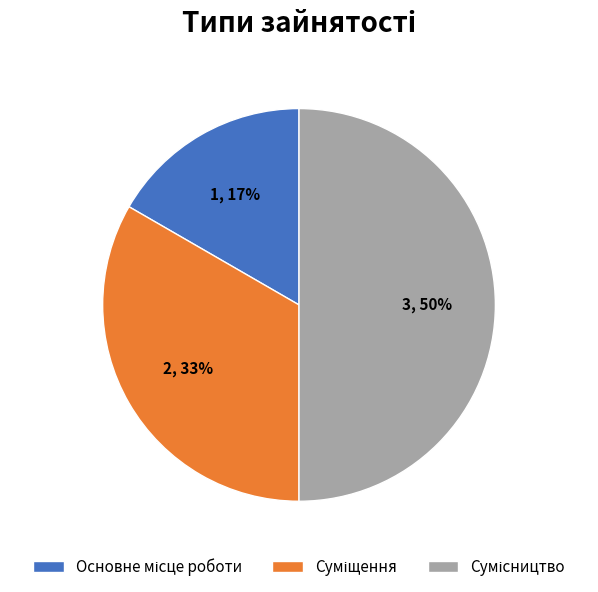

The Основне місце роботи slice represents 22% of the pie. True or false?

False